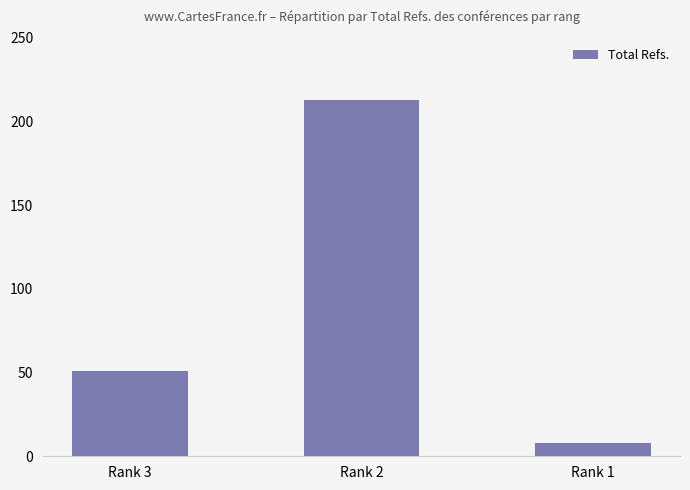

What is the difference between the maximum and minimum values?

205